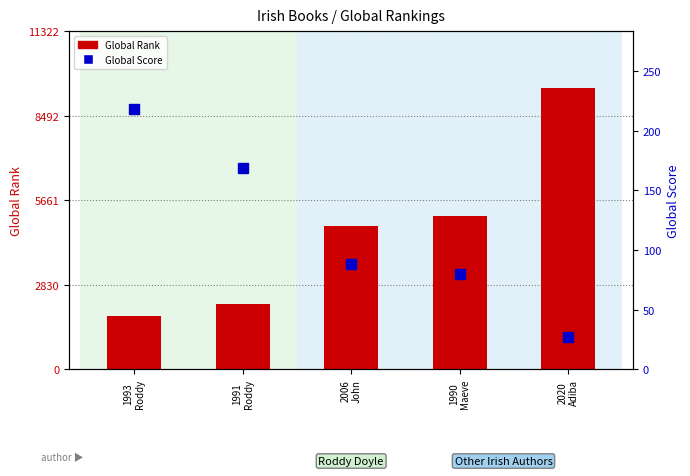

At which category does the chart reach its peak across all series?

2020
Adiba